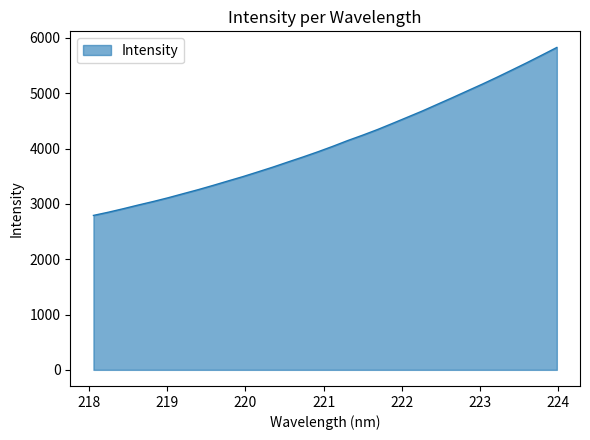

Does the chart display data point markers on the line(s)?

No